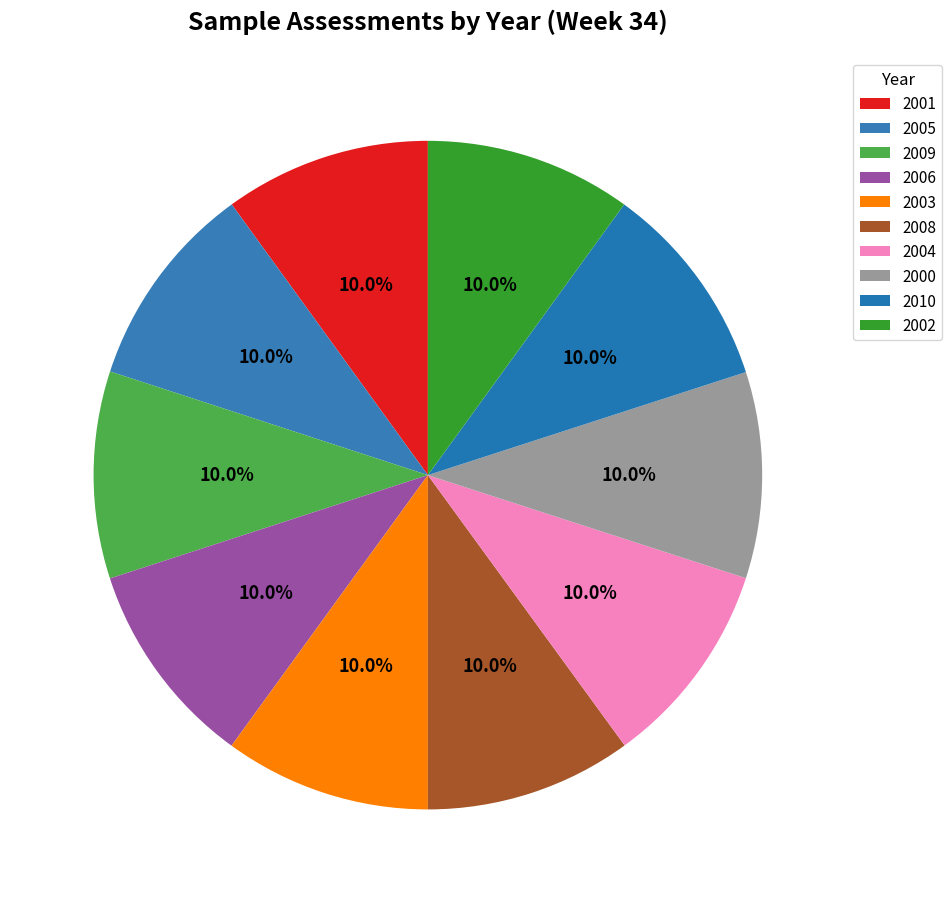

Count the number of slices in the pie.

10